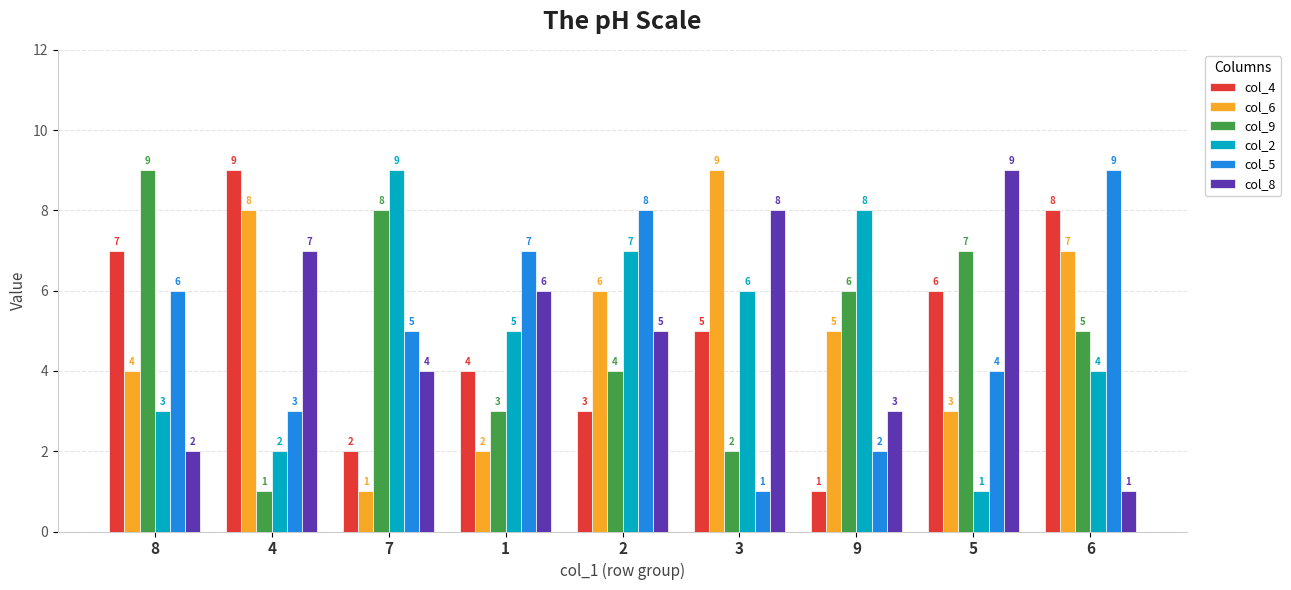

Where does the col_8 series first go above 5?

4